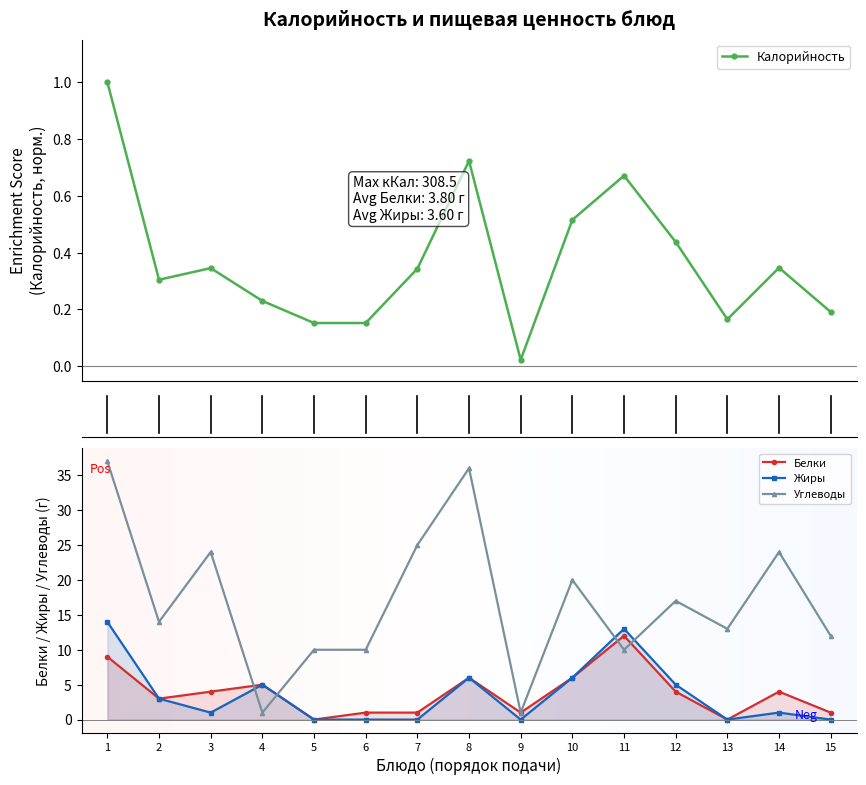

How many interior local valleys does the Жиры series have?

3